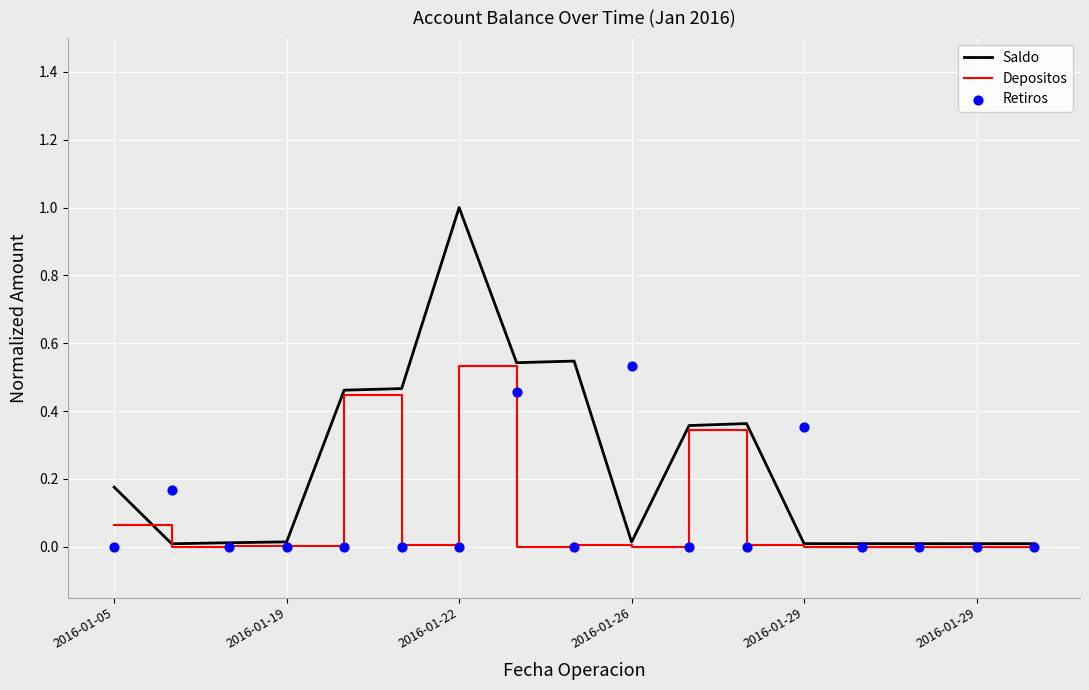

Which series has the largest Y range (max minus min)?

Saldo